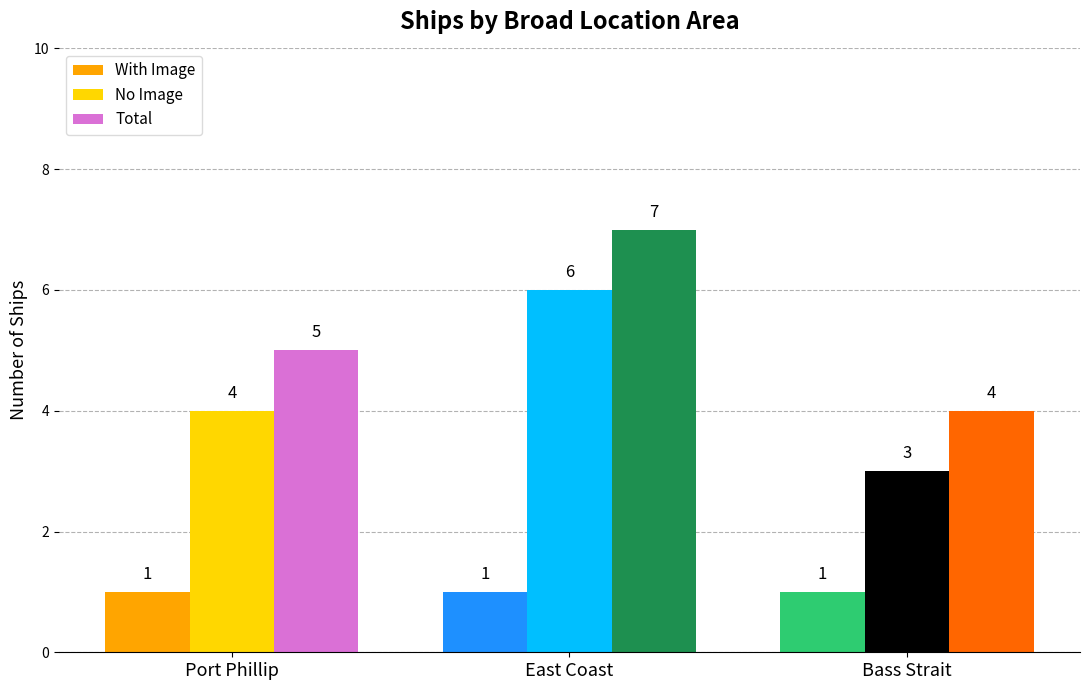

Are the bars grouped side by side (vs. stacked)?

Yes